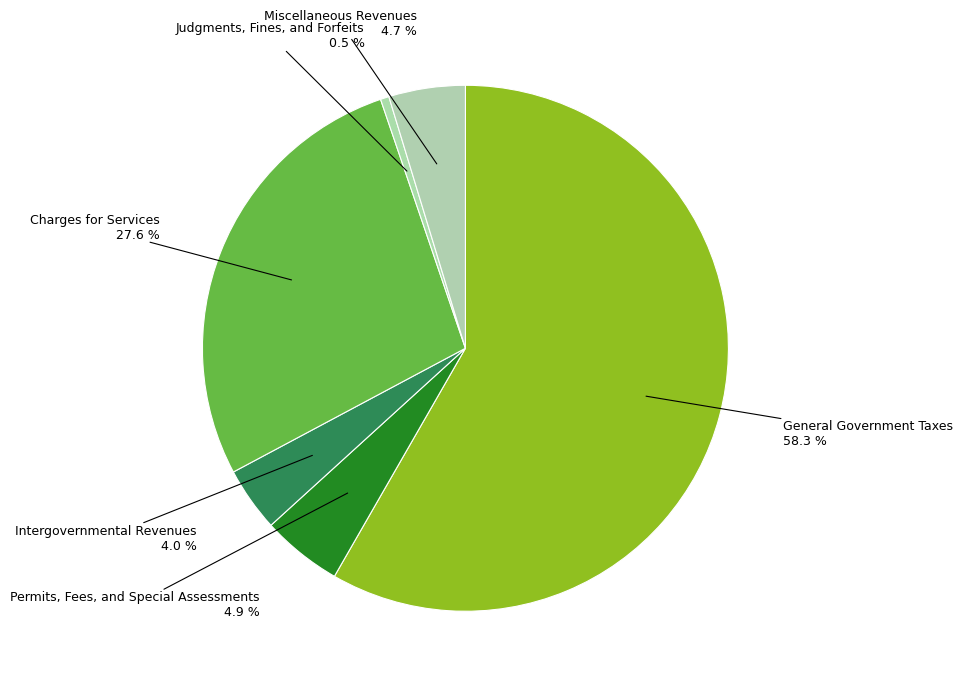

Rank the categories by value from lowest to highest.

Judgments, Fines, and Forfeits, Intergovernmental Revenues, Miscellaneous Revenues, Permits, Fees, and Special Assessments, Charges for Services, General Government Taxes